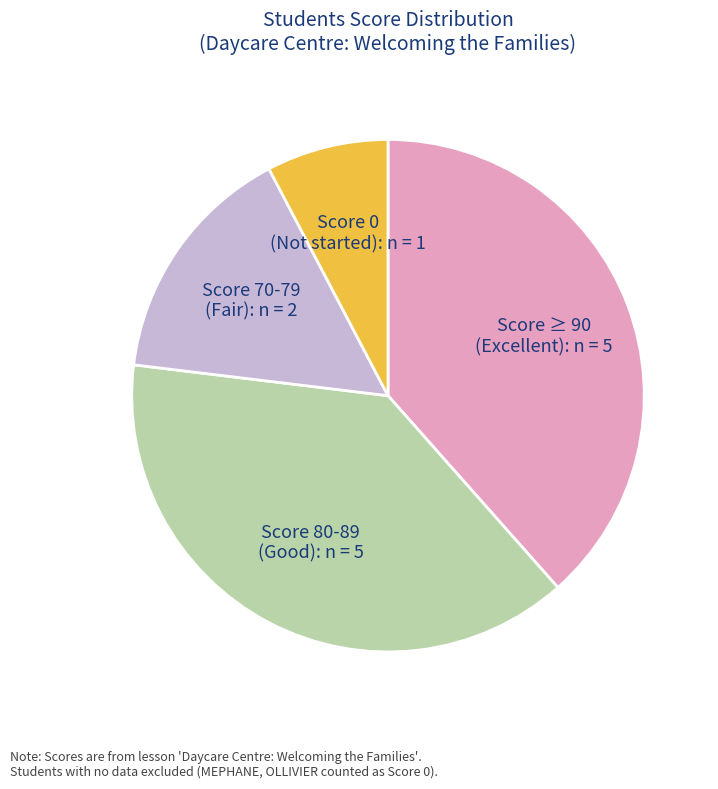

Is there a majority slice in this chart?

No